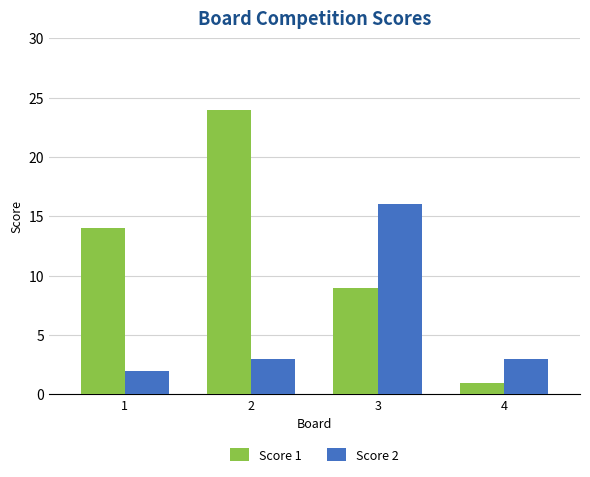

Which series has the largest range (max minus min)?

Score 1